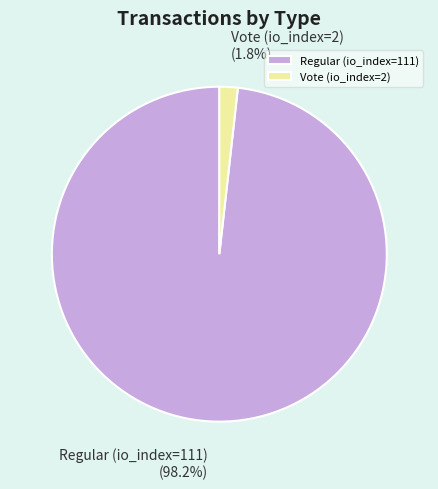

How many segments does this pie chart have?

2